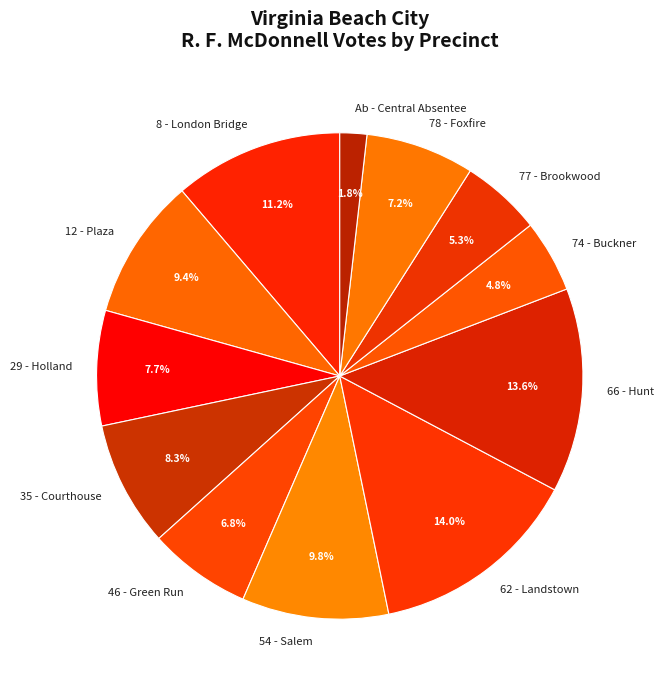

How many slices are in this pie chart?

12